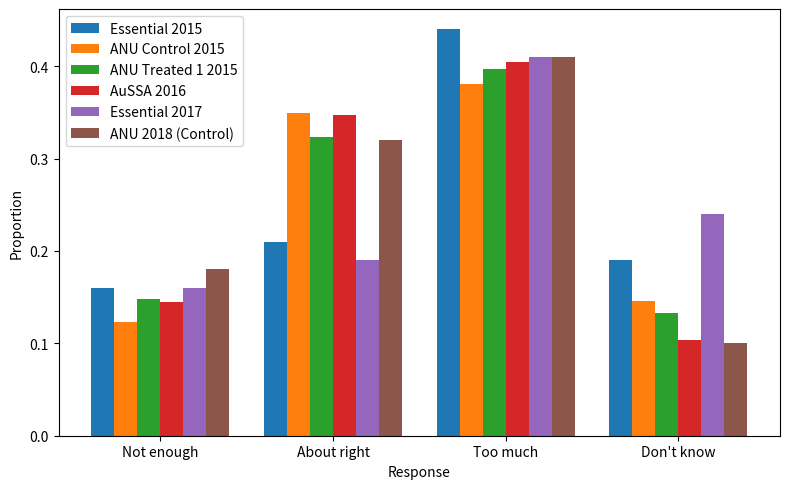

Where is ANU Control 2015 nearest to the value 0?

Not enough